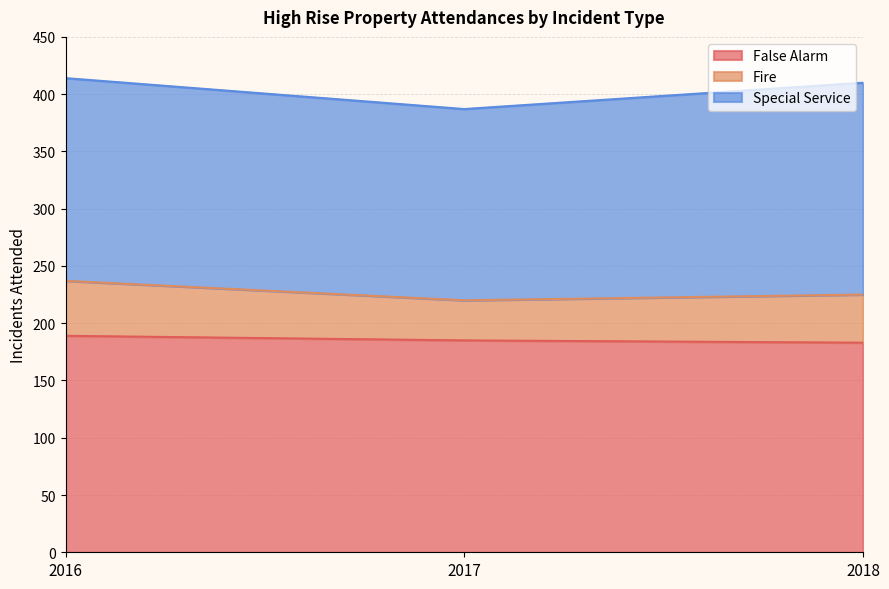

What is the approximate value of Special Service at 2016, to the nearest 10?

180